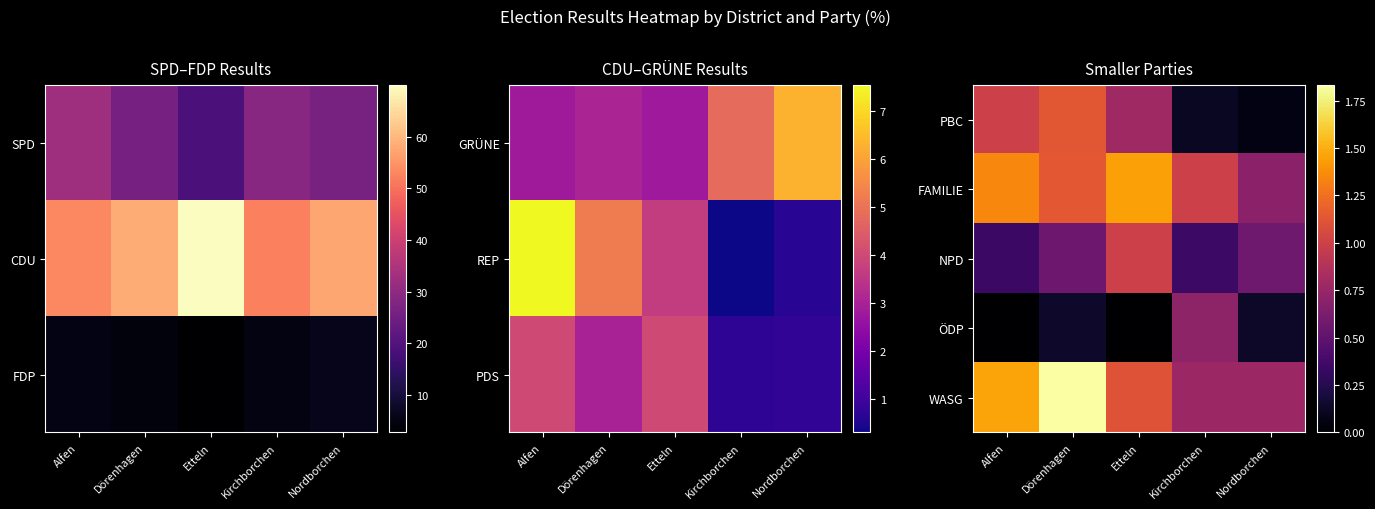

Is the value of ÖDP at Kirchborchen greater than the value of WASG at Dörenhagen?

No